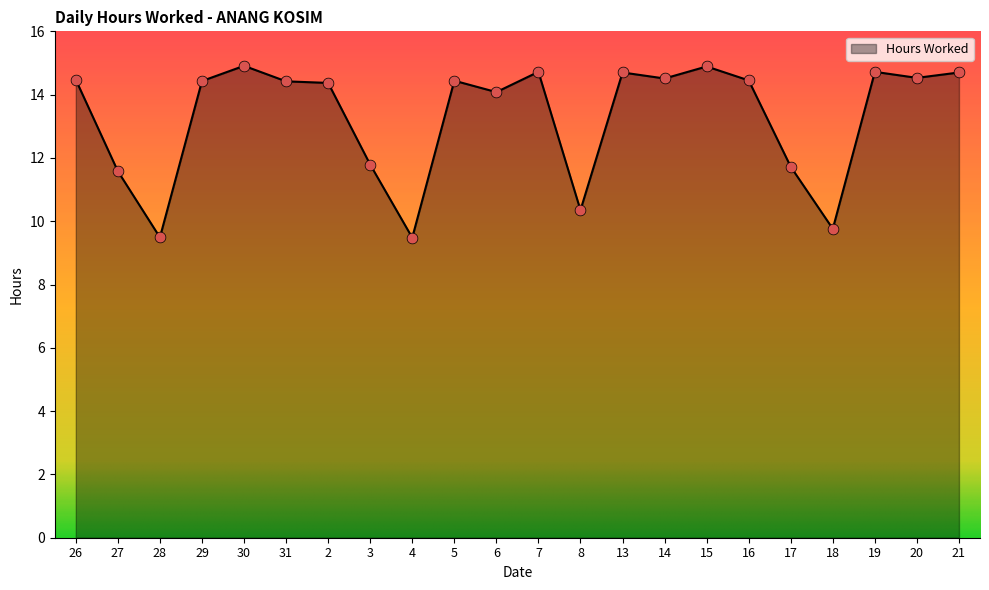

What is the change in value from 8 to 15?

+4.5